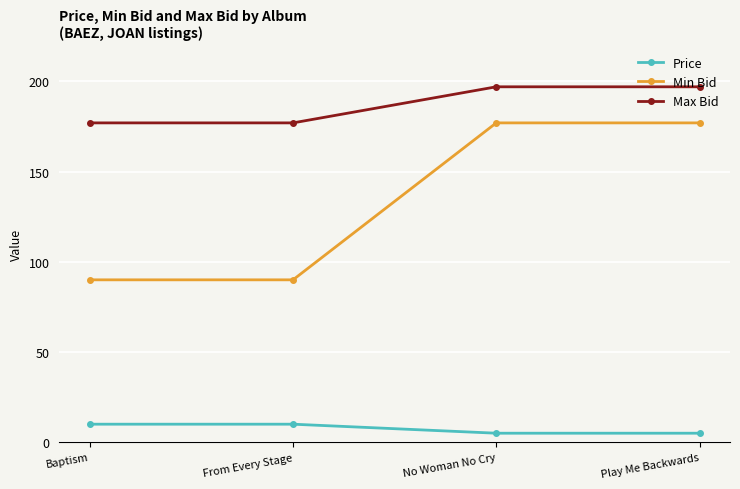

Reading left to right, list all the values displayed in this chart.

Price: Baptism=10.0	From Every Stage=10.0	No Woman No Cry=5.0	Play Me Backwards=5.0
Min Bid: Baptism=90.0	From Every Stage=90.0	No Woman No Cry=177.0	Play Me Backwards=177.0
Max Bid: Baptism=177.0	From Every Stage=177.0	No Woman No Cry=197.0	Play Me Backwards=197.0